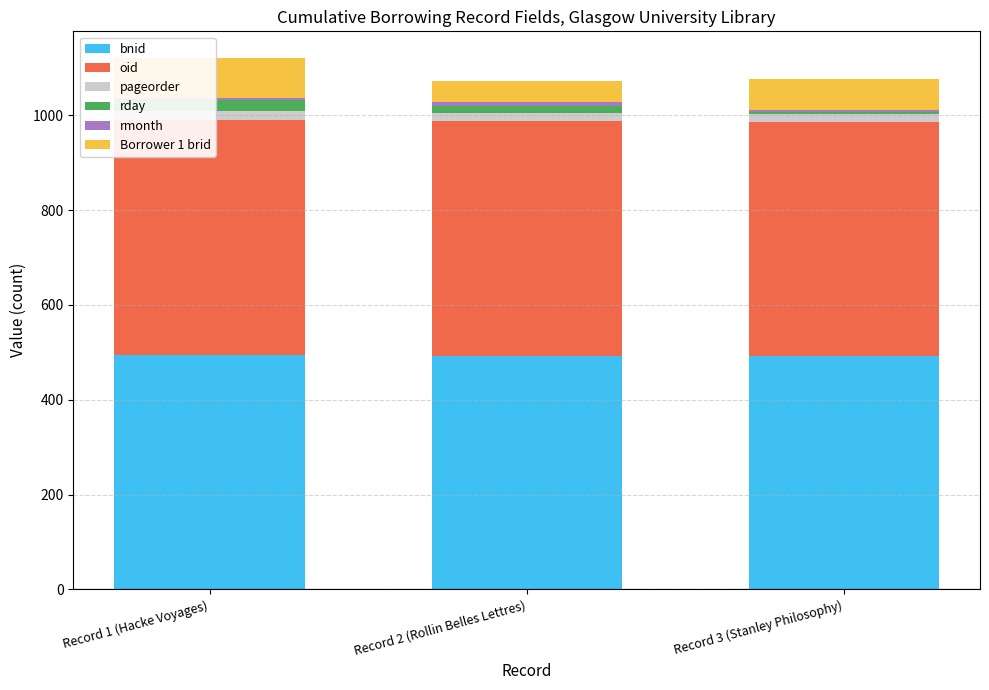

What is the lowest value of the oid series?

494